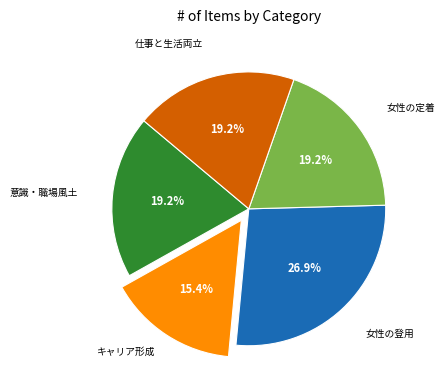

Is there a majority slice in this chart?

No